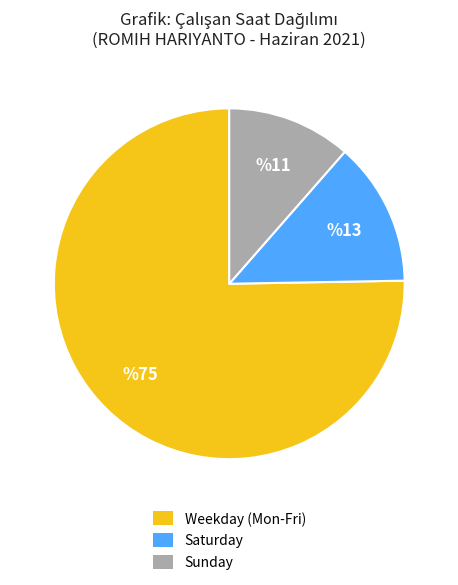

How many slices are in this pie chart?

3